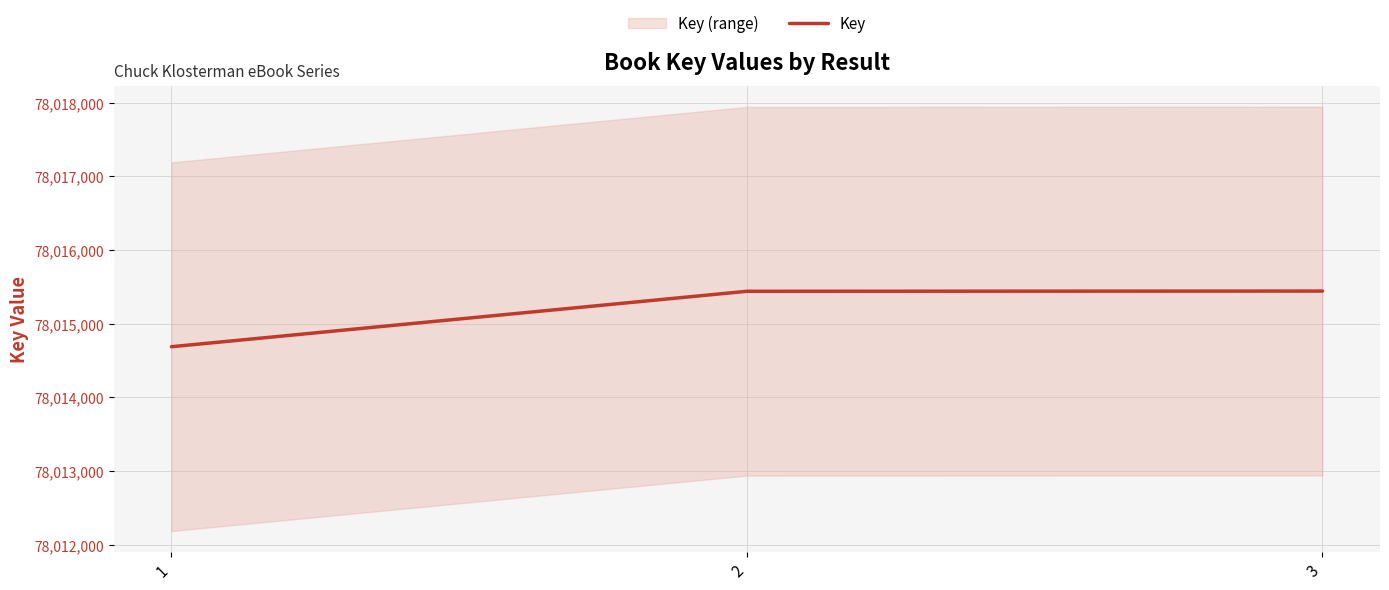

What is the greatest value displayed?

78015443